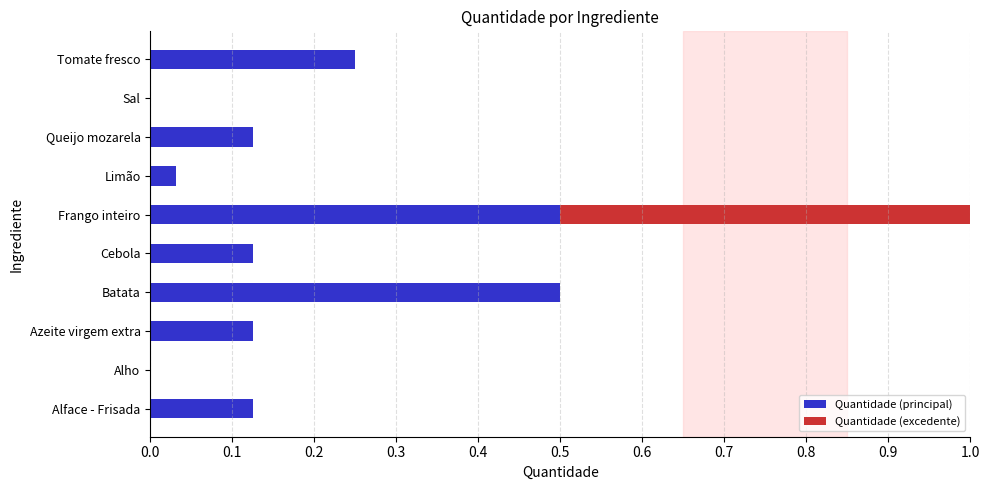

At which category is the sum across all series the highest?

Frango inteiro